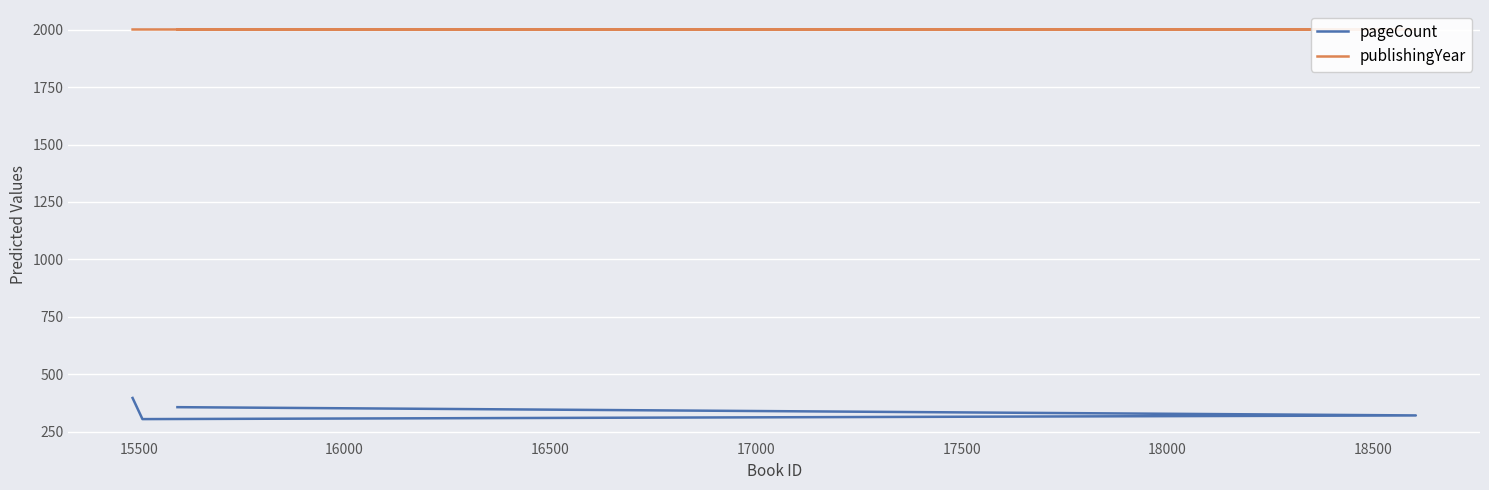

True or false: publishingYear and pageCount cross at least once.

False